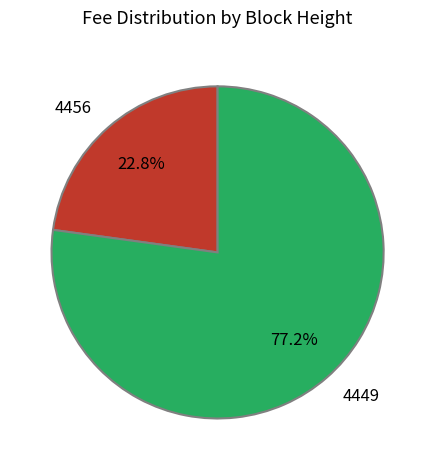

What percentage do 4449 and 4456 together represent?

100.0%